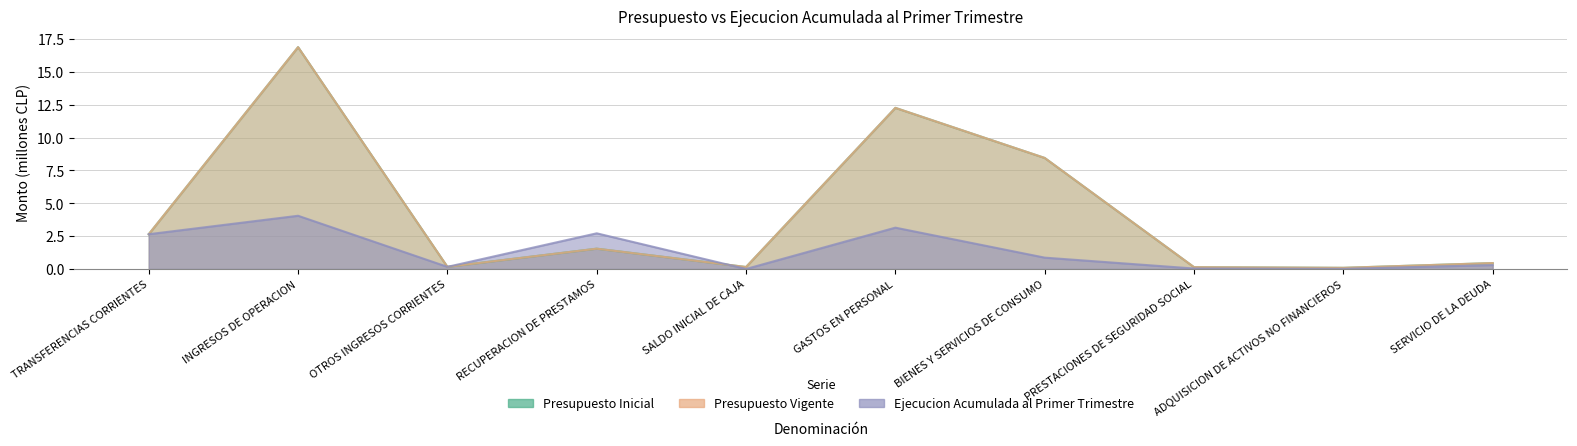

At how many categories does at least one series exceed 3?

3